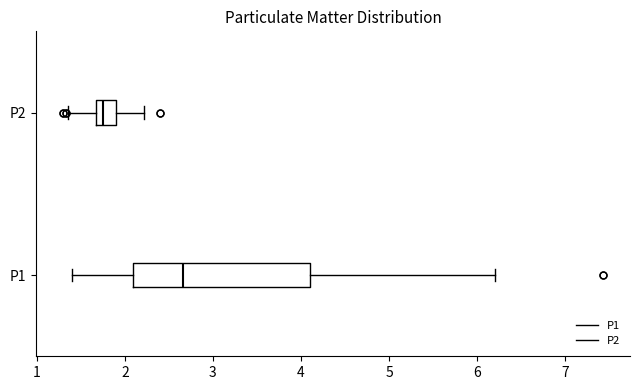

Which box's median line is the furthest to the left?

P2